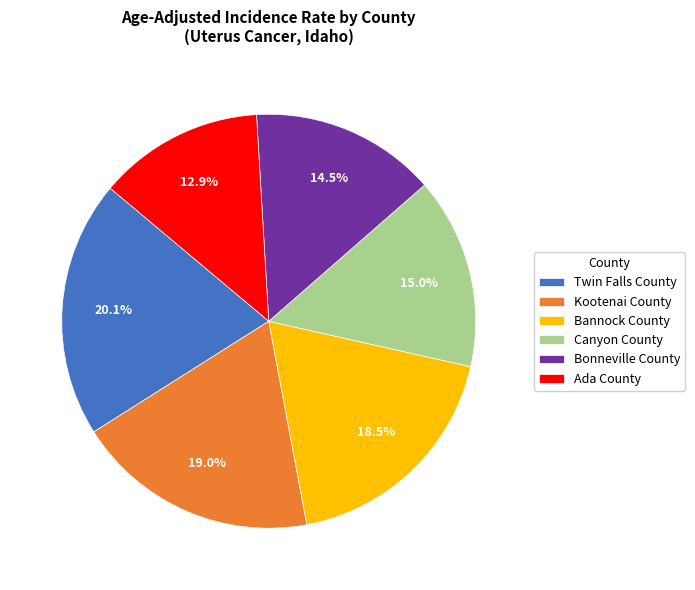

Which slice is the smallest?

Ada County